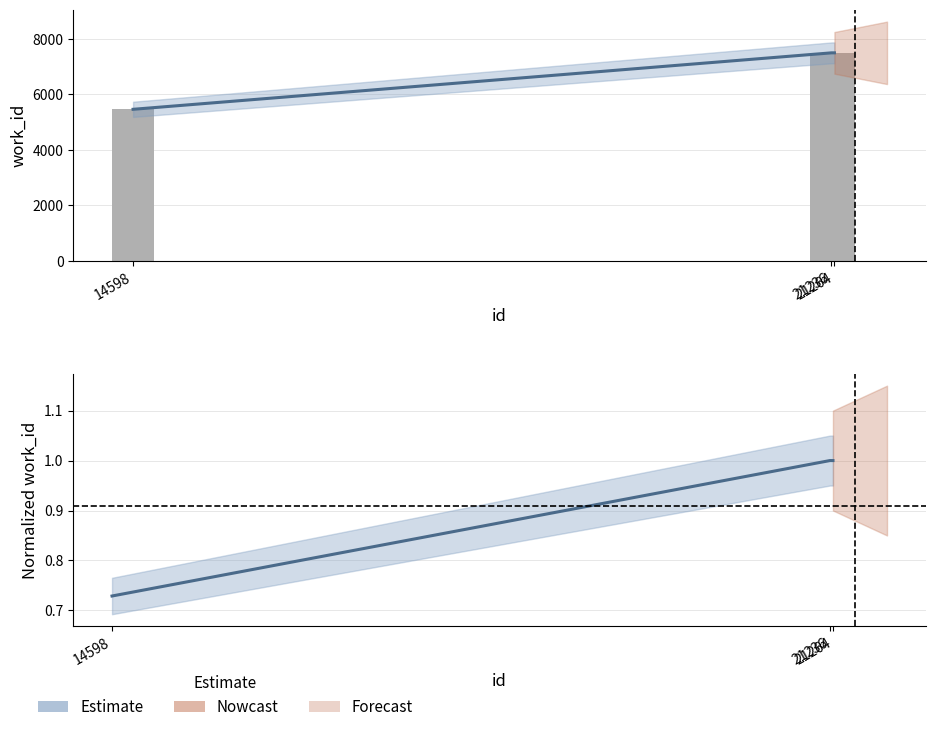

What is the difference between the work_id (raw) values at 21236 and 14598?

2031.0